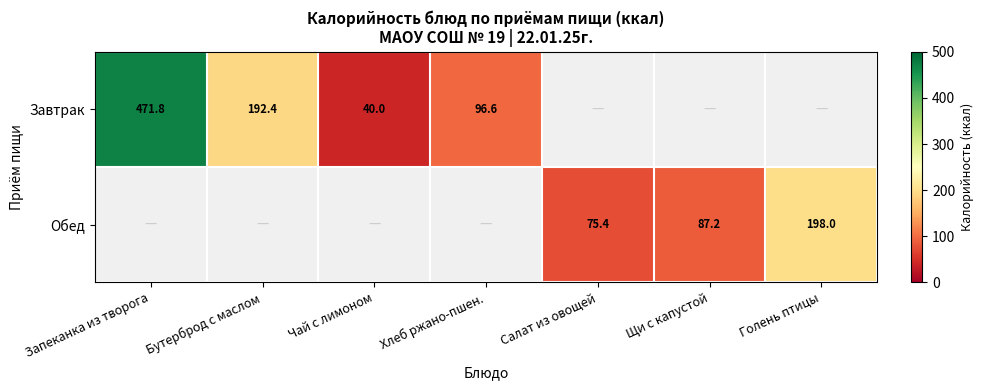

Between Салат из овощей and Щи с капустой, which is larger?

Щи с капустой